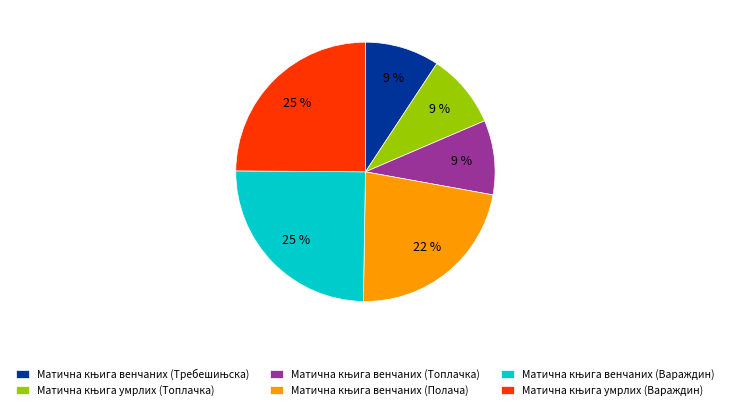

How many slices are in this pie chart?

6